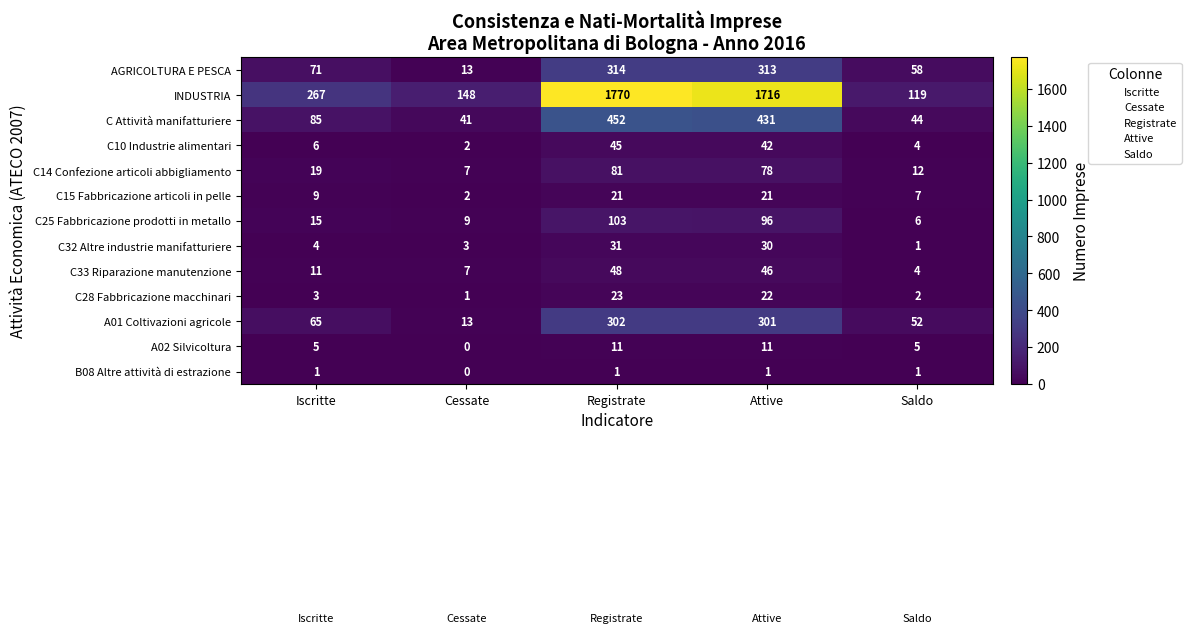

True or false: C Attività manifatturiere has a value of 151 at Registrate.

False